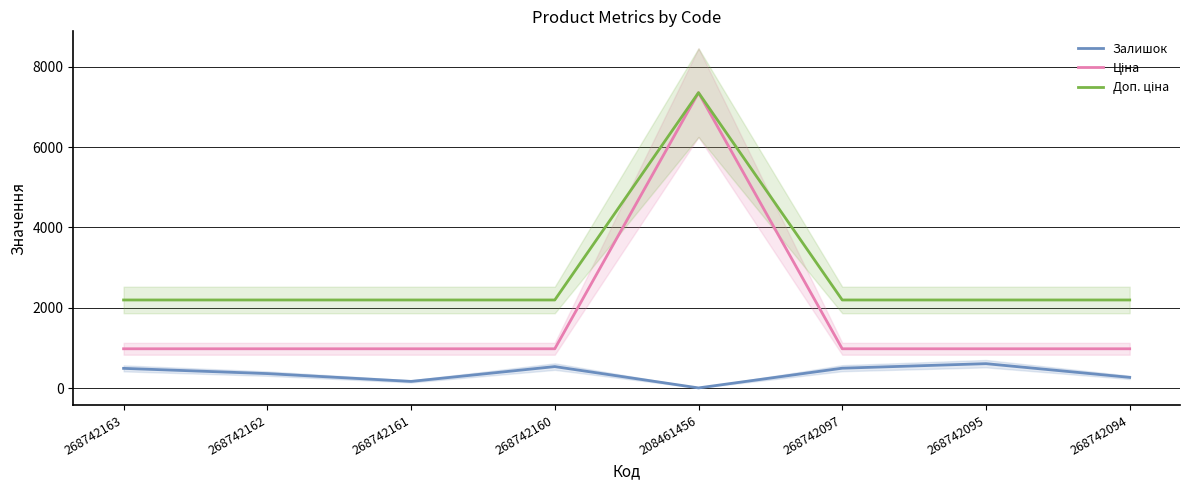

Which series has the widest spread of values?

Ціна